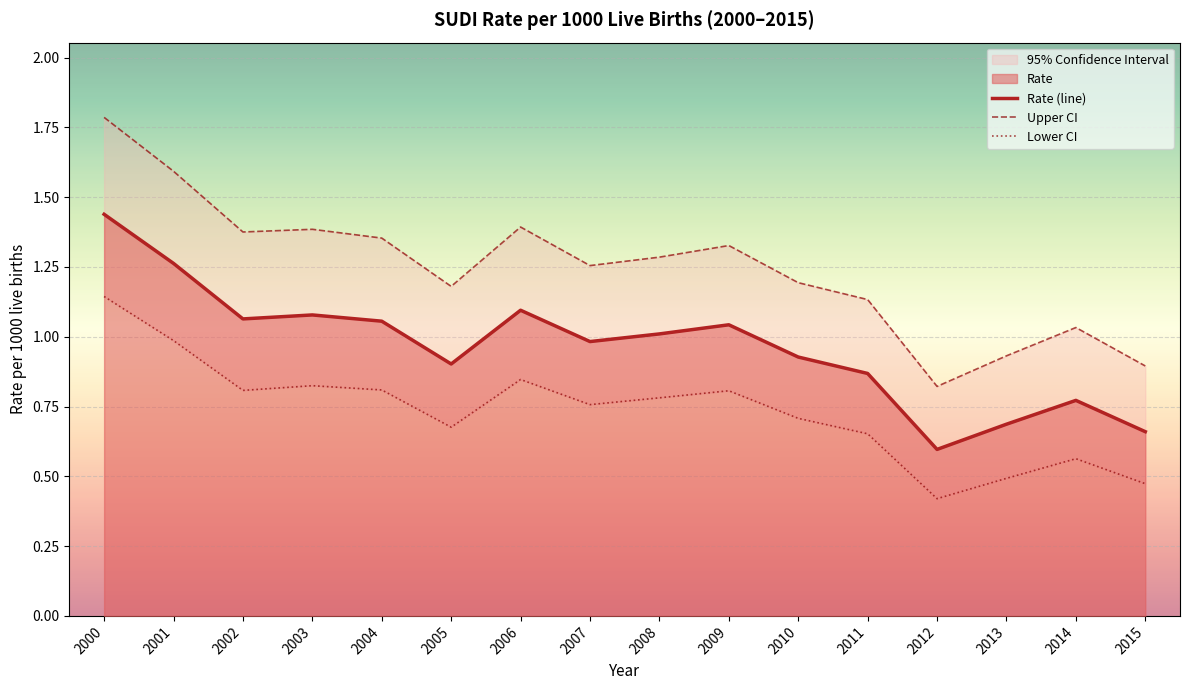

At how many categories does at least one series exceed 1?

13